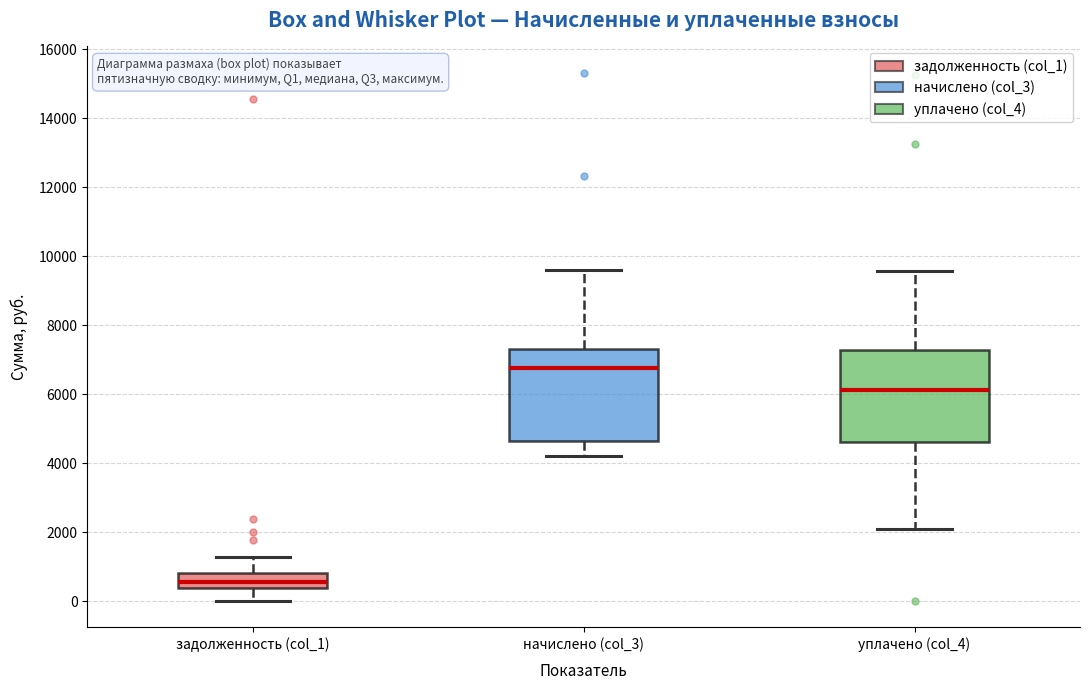

Reading left to right, read every box against the y-axis: the position of its median line, the range the box covers, and the ends of its whiskers. The values are not printed on the chart, so give them approximately, as read against the axis.

задолженность (col_1): median 600, box 400 to 800, whiskers 0 to 1200
начислено (col_3): median 6800, box 4600 to 7200, whiskers 4200 to 9600
уплачено (col_4): median 6200, box 4600 to 7200, whiskers 2000 to 9600